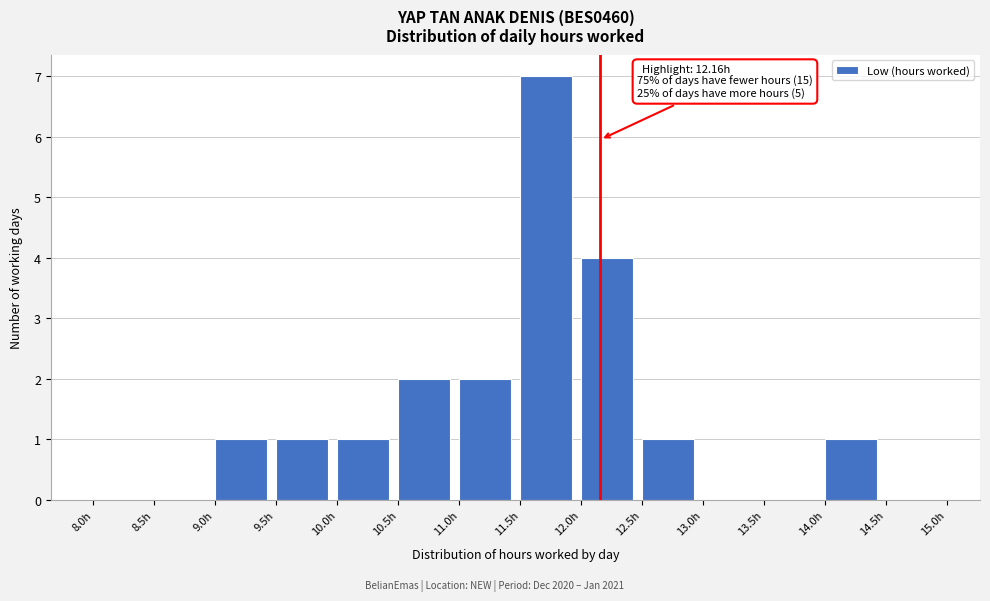

Which range on the x-axis has the tallest bar?

11.5 to 12.0